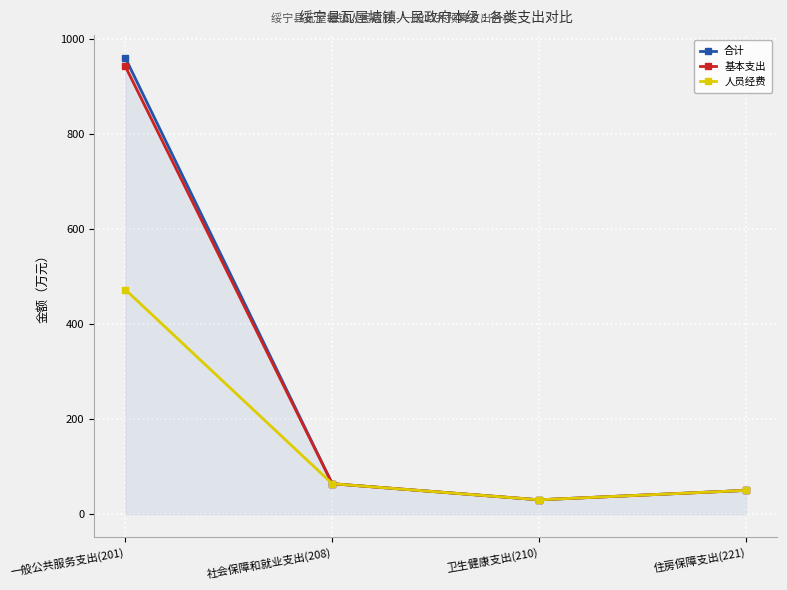

Does the chart display data point markers on the line(s)?

Yes